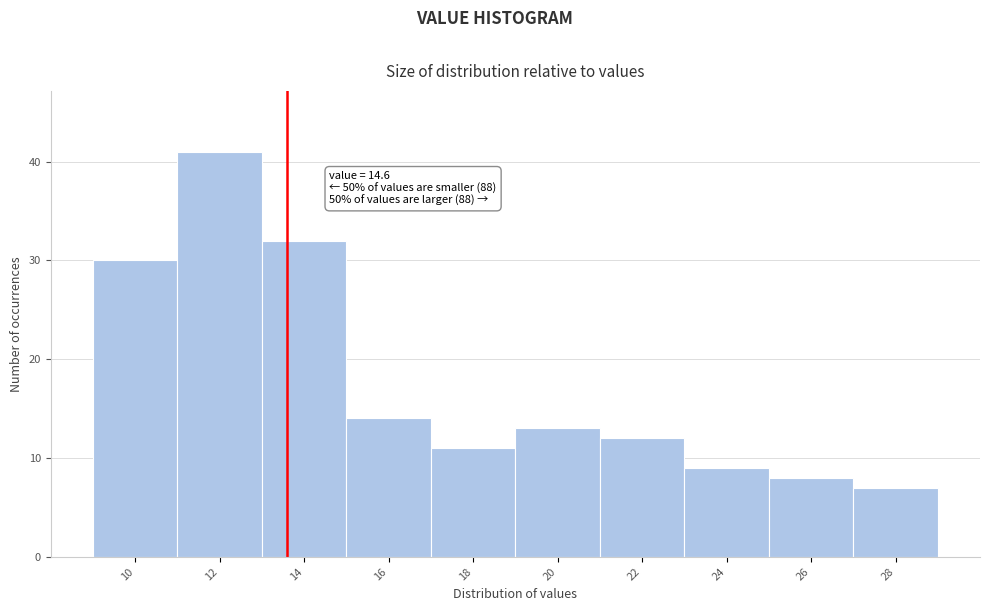

Reading left to right, what are all the values shown in this chart?

10=30	12=41	14=32	16=14	18=11	20=13	22=12	24=9	26=8	28=7